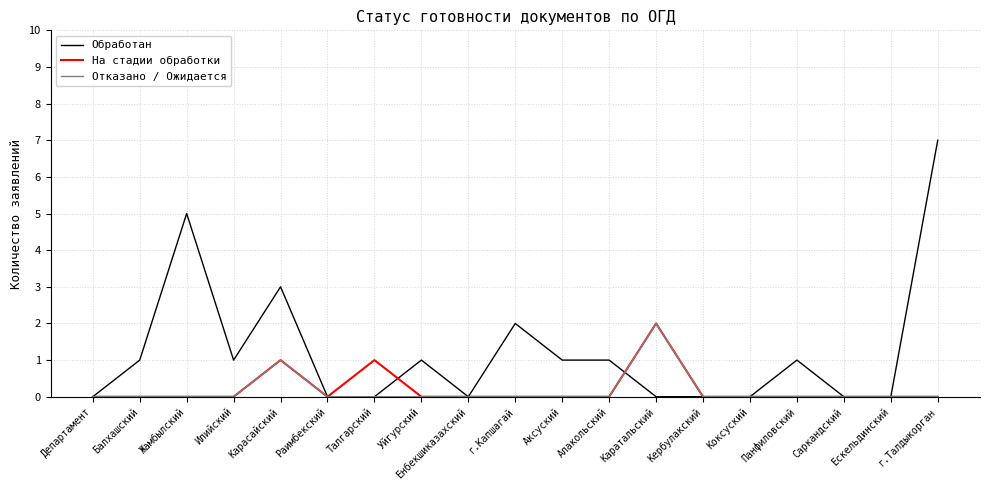

Which series has the widest spread of values?

Обработан